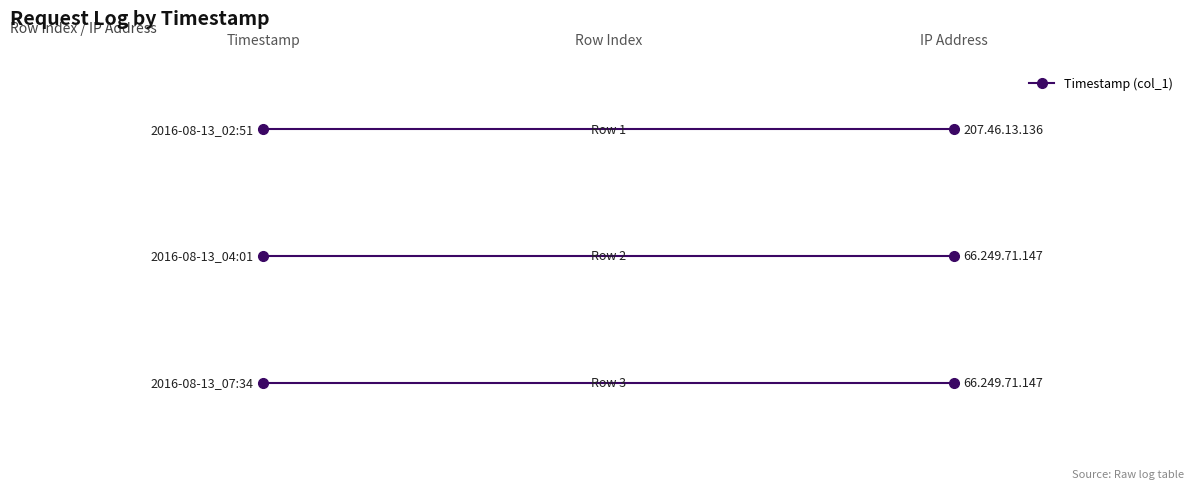

Rank the categories by value from lowest to highest.

2016-08-13_02:51, 2016-08-13_04:01, 2016-08-13_07:34